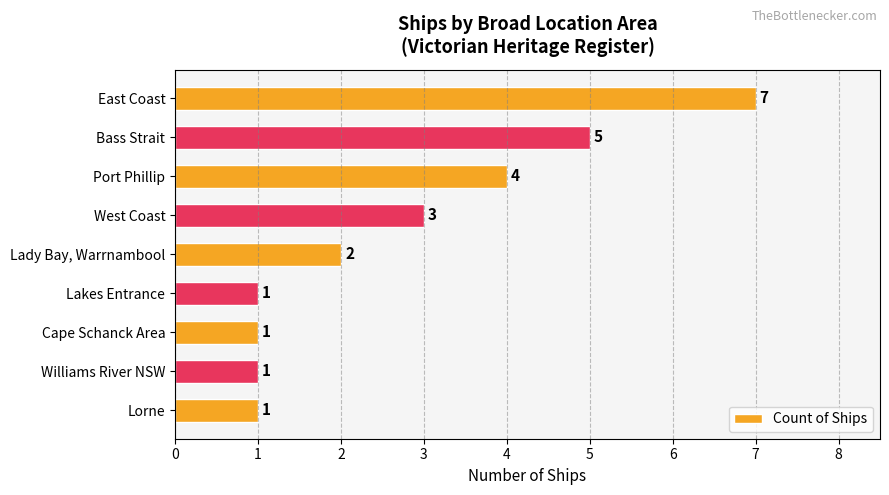

What position from the top is Port Phillip?

3